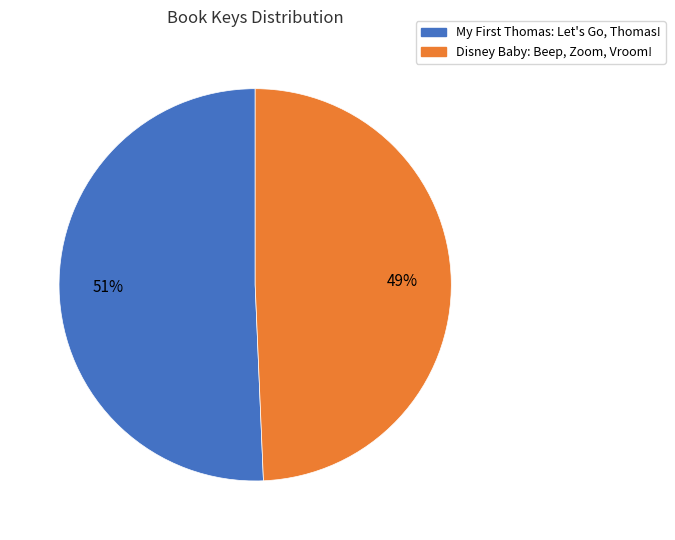

What is the largest slice in the pie chart?

My First Thomas: Let's Go, Thomas!